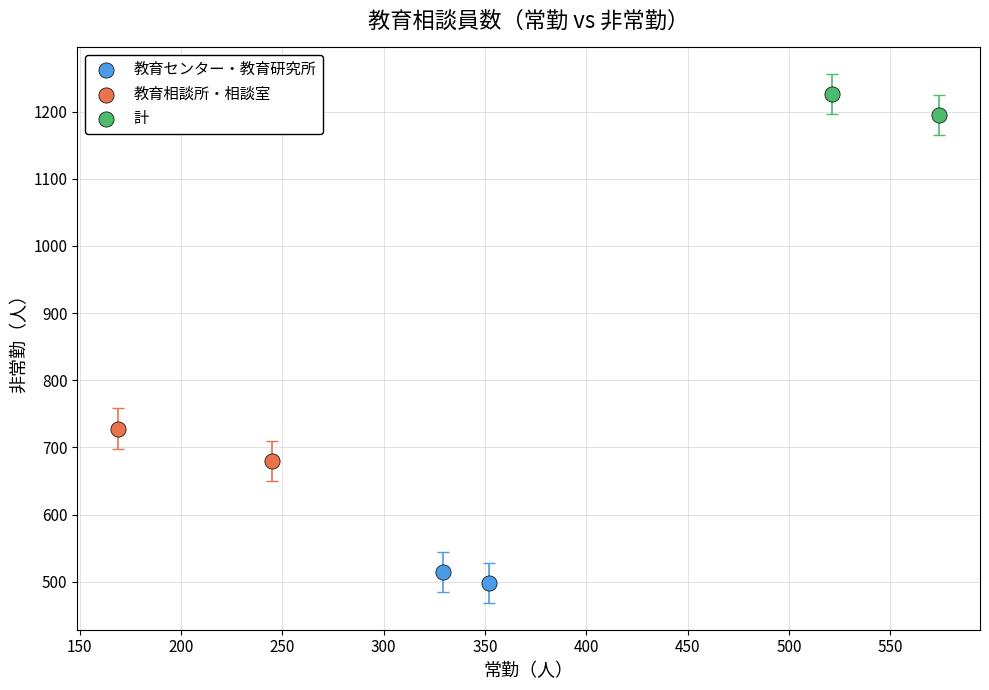

Which series has the widest spread of Y values?

教育相談所・相談室